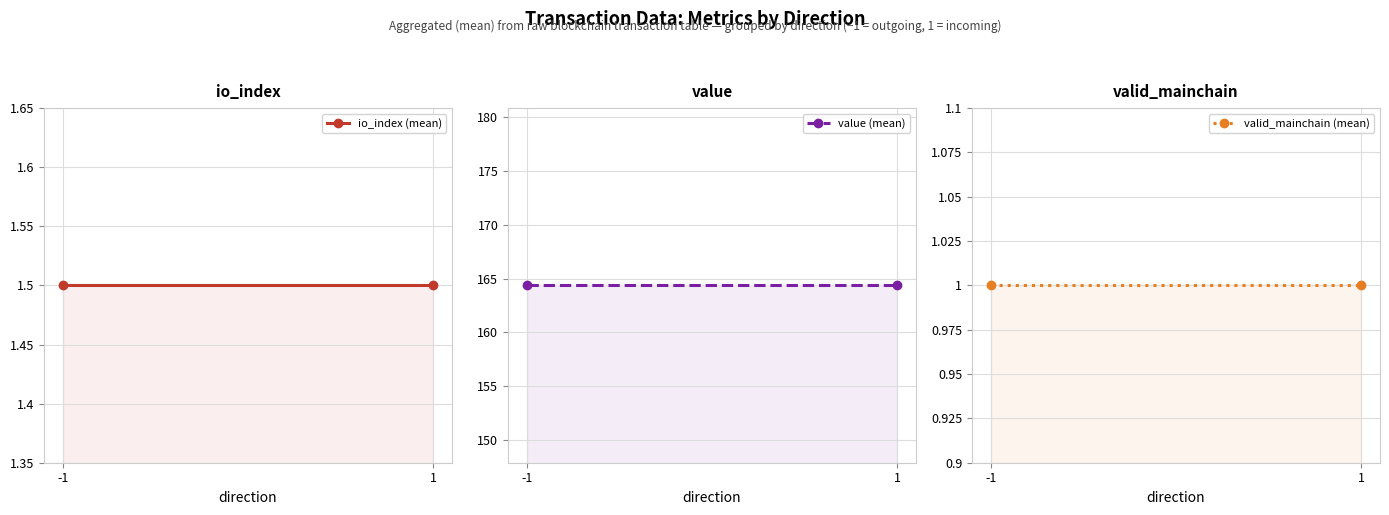

What is the value of the io_index (mean) point at the 2nd from the left?

1.5